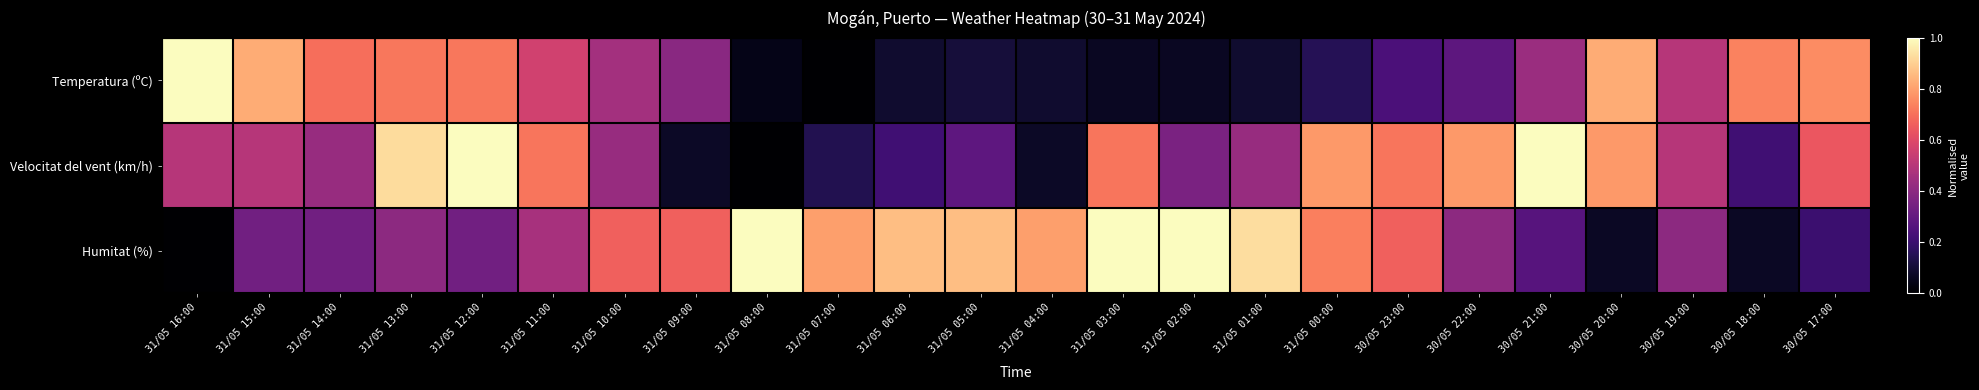

Reading left to right, transcribe all the data shown in this chart.

Temperatura (ºC): 31/05 16:00=1.0	31/05 15:00=0.8	31/05 14:00=0.7	31/05 13:00=0.7	31/05 12:00=0.7	31/05 11:00=0.6	31/05 10:00=0.5	31/05 09:00=0.4	31/05 08:00=0.0	31/05 07:00=0.0	31/05 06:00=0.1	31/05 05:00=0.1	31/05 04:00=0.1	31/05 03:00=0.1	31/05 02:00=0.1	31/05 01:00=0.1	31/05 00:00=0.2	30/05 23:00=0.2	30/05 22:00=0.3	30/05 21:00=0.4	30/05 20:00=0.8	30/05 19:00=0.5	30/05 18:00=0.7	30/05 17:00=0.8
Velocitat del vent (km/h): 31/05 16:00=0.5	31/05 15:00=0.5	31/05 14:00=0.4	31/05 13:00=0.9	31/05 12:00=1.0	31/05 11:00=0.7	31/05 10:00=0.4	31/05 09:00=0.1	31/05 08:00=0.0	31/05 07:00=0.1	31/05 06:00=0.2	31/05 05:00=0.3	31/05 04:00=0.1	31/05 03:00=0.7	31/05 02:00=0.4	31/05 01:00=0.4	31/05 00:00=0.8	30/05 23:00=0.7	30/05 22:00=0.8	30/05 21:00=1.0	30/05 20:00=0.8	30/05 19:00=0.5	30/05 18:00=0.2	30/05 17:00=0.6
Humitat (%): 31/05 16:00=0.0	31/05 15:00=0.3	31/05 14:00=0.3	31/05 13:00=0.4	31/05 12:00=0.3	31/05 11:00=0.5	31/05 10:00=0.7	31/05 09:00=0.7	31/05 08:00=1.0	31/05 07:00=0.8	31/05 06:00=0.9	31/05 05:00=0.9	31/05 04:00=0.8	31/05 03:00=1.0	31/05 02:00=1.0	31/05 01:00=0.9	31/05 00:00=0.7	30/05 23:00=0.7	30/05 22:00=0.4	30/05 21:00=0.3	30/05 20:00=0.1	30/05 19:00=0.4	30/05 18:00=0.1	30/05 17:00=0.2